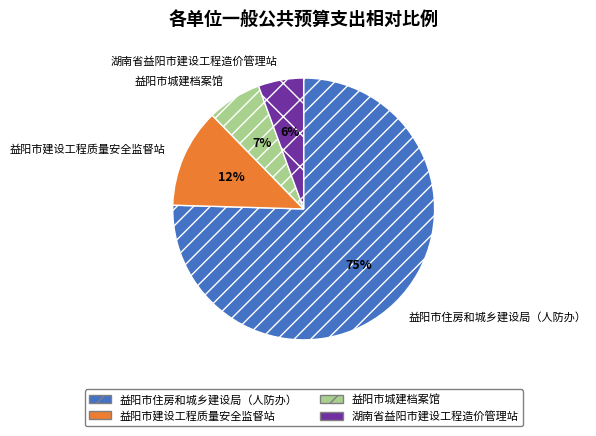

Do 益阳市住房和城乡建设局（人防办） and 益阳市建设工程质量安全监督站 together represent more than half of the pie?

Yes